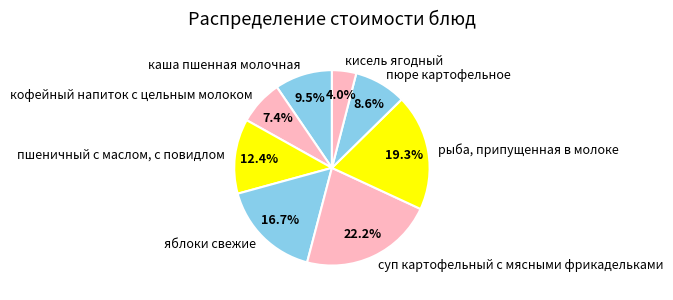

Combined, do рыба, припущенная в молоке and суп картофельный с мясными фрикадельками account for over 50%?

No